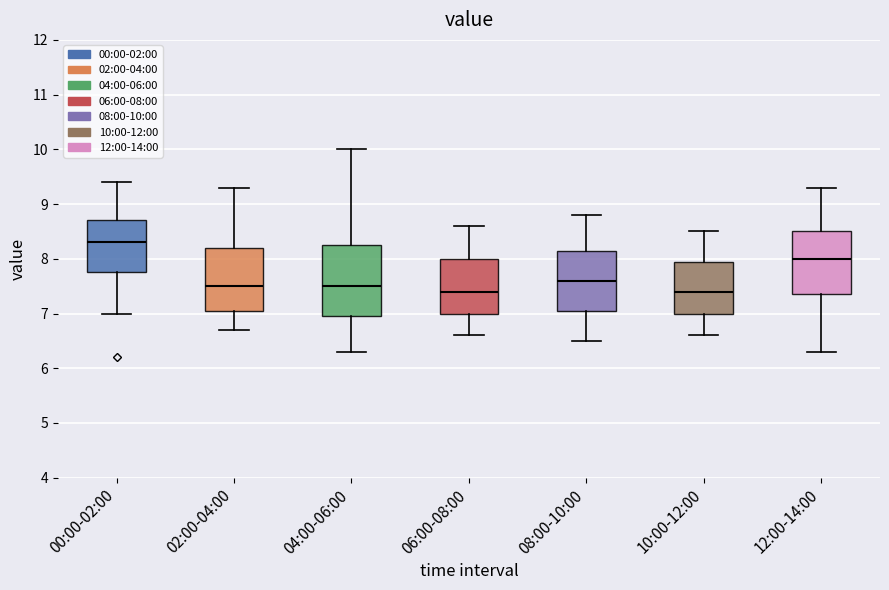

Comparing the boxes themselves (not the whiskers), which one is the tallest?

04:00-06:00